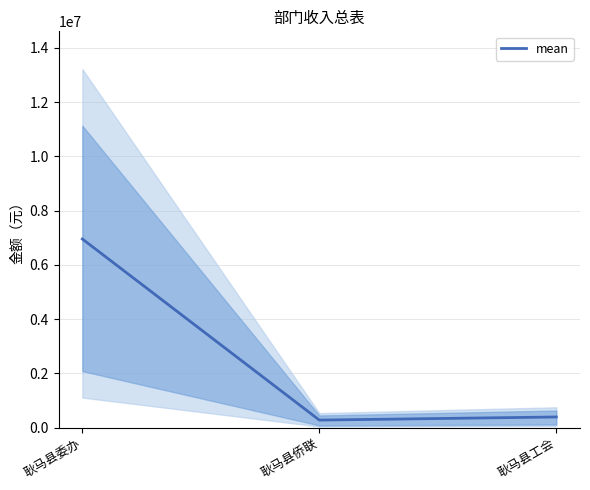

Which label corresponds to the smallest value in the chart?

耿马县侨联